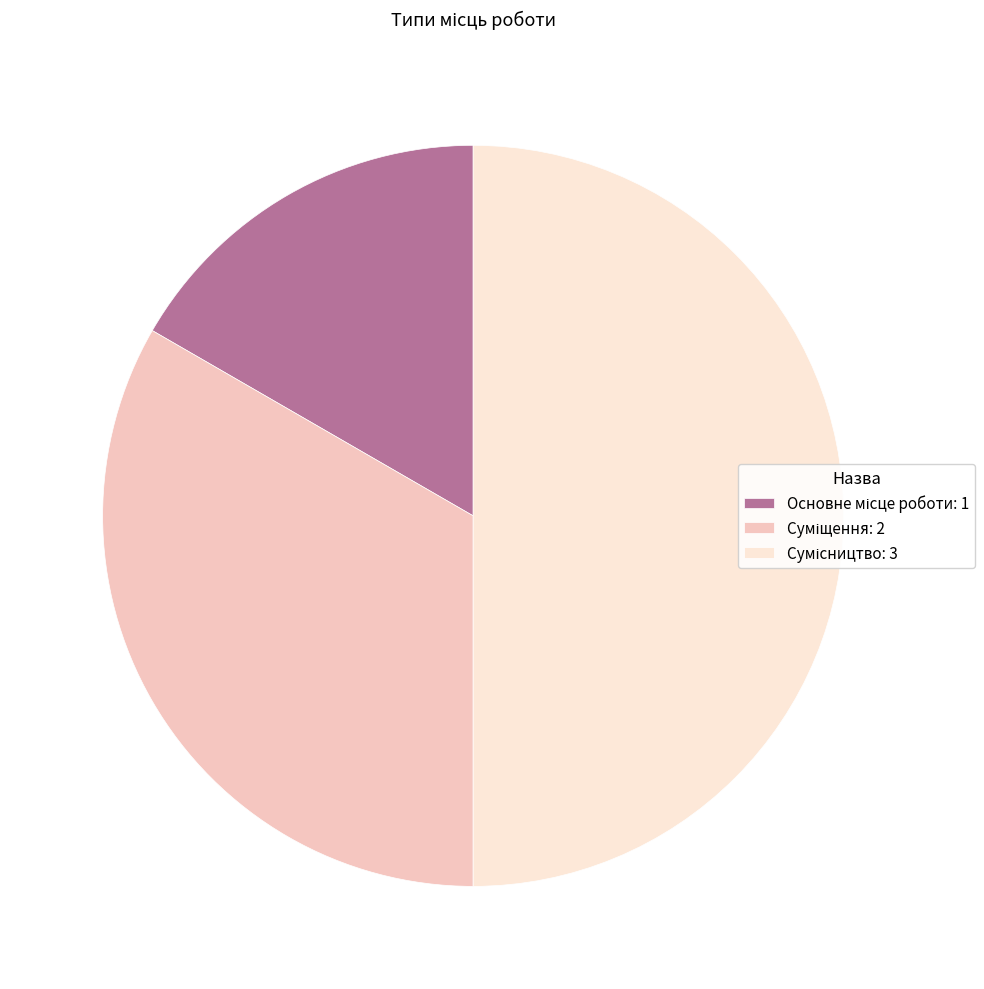

Is there a majority slice in this chart?

No